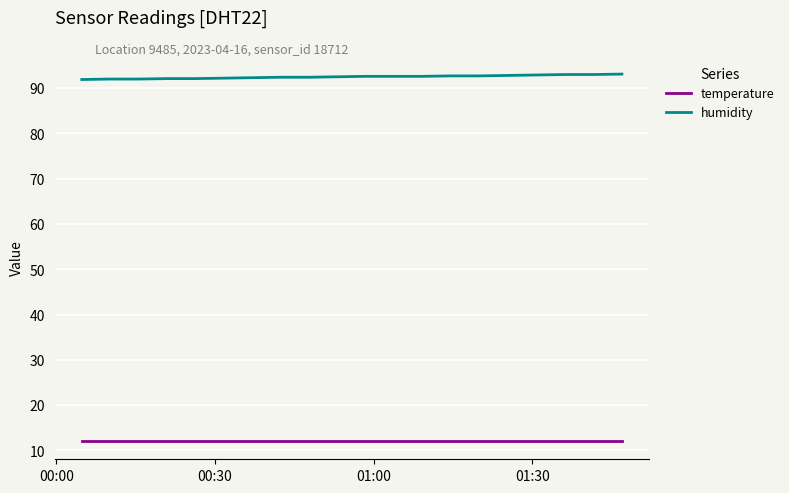

Rank the series by their average value, from lowest to highest.

temperature, humidity